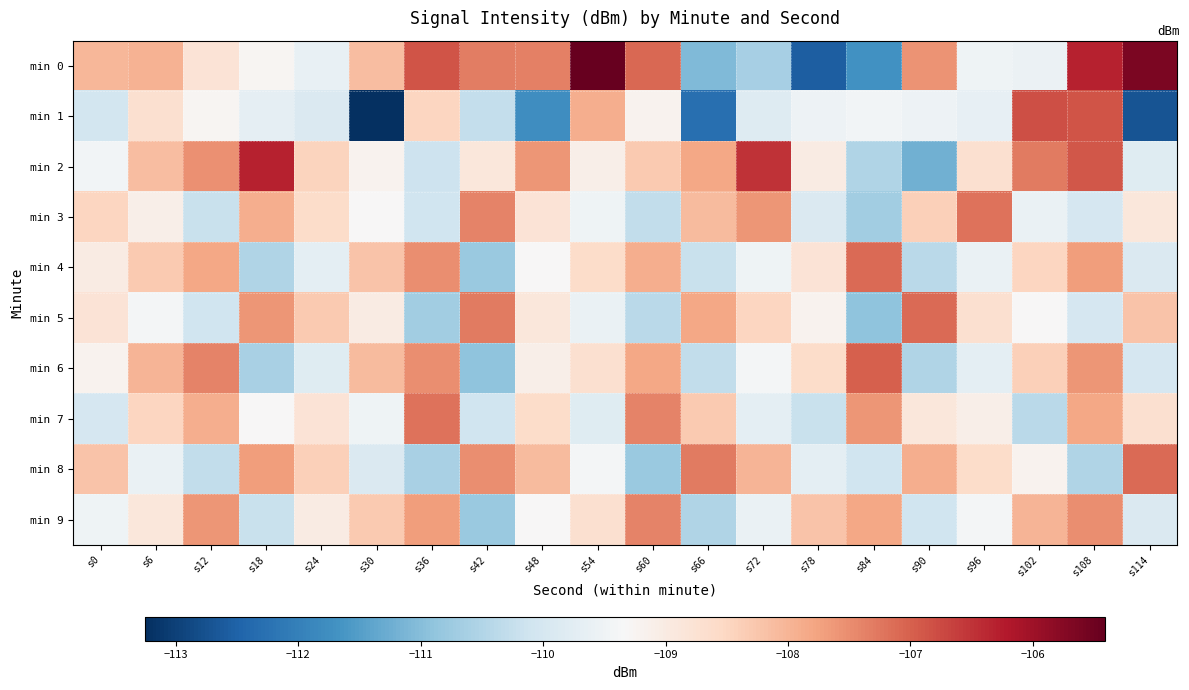

Rank the series by their maximum value, from highest to lowest.

min 0, min 2, min 1, min 6, min 4, min 5, min 8, min 3, min 7, min 9